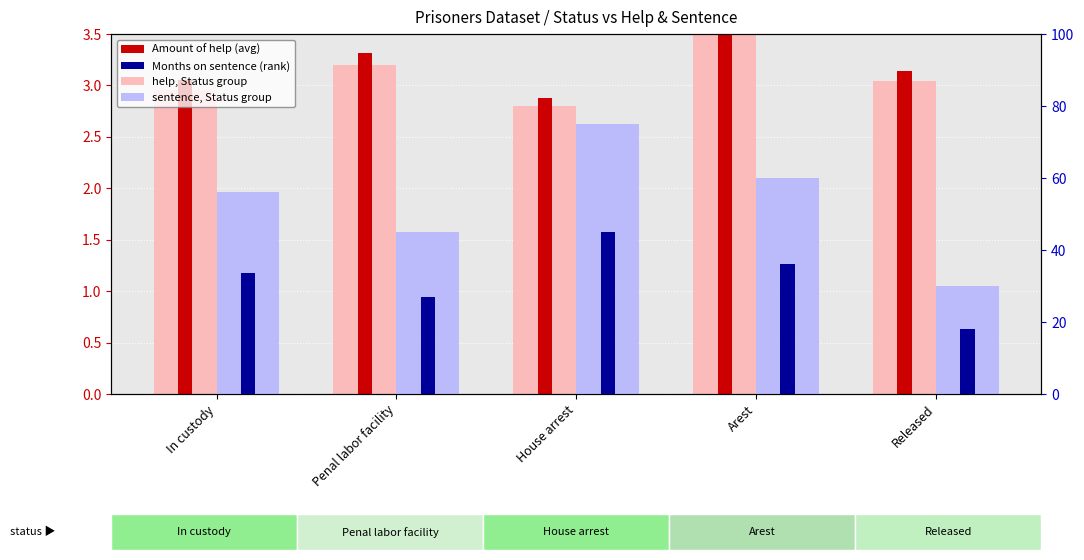

At how many categories does at least one series exceed 72?

1